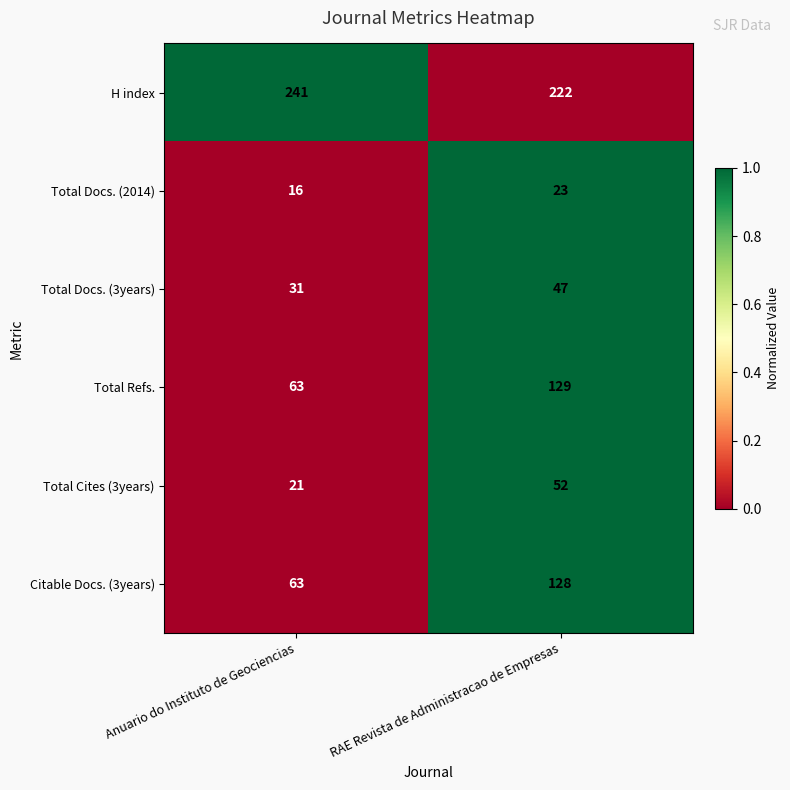

Between Anuario do Instituto de Geociencias and RAE Revista de Administracao de Empresas, which series saw the biggest shift?

Total Refs.